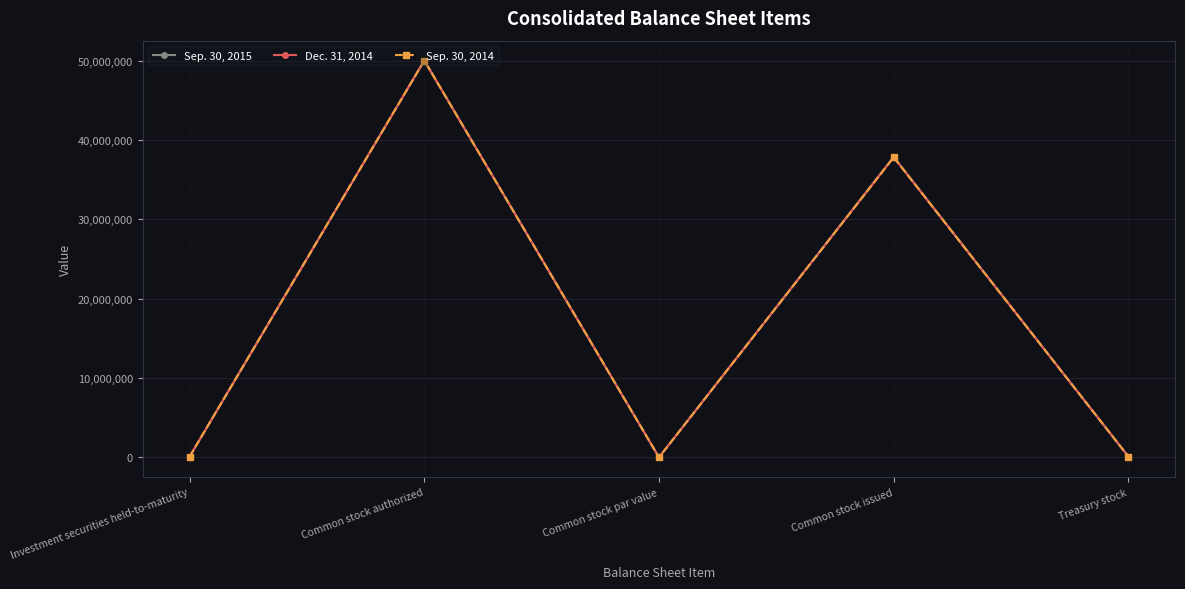

What is the minimum value for Dec. 31, 2014?

1